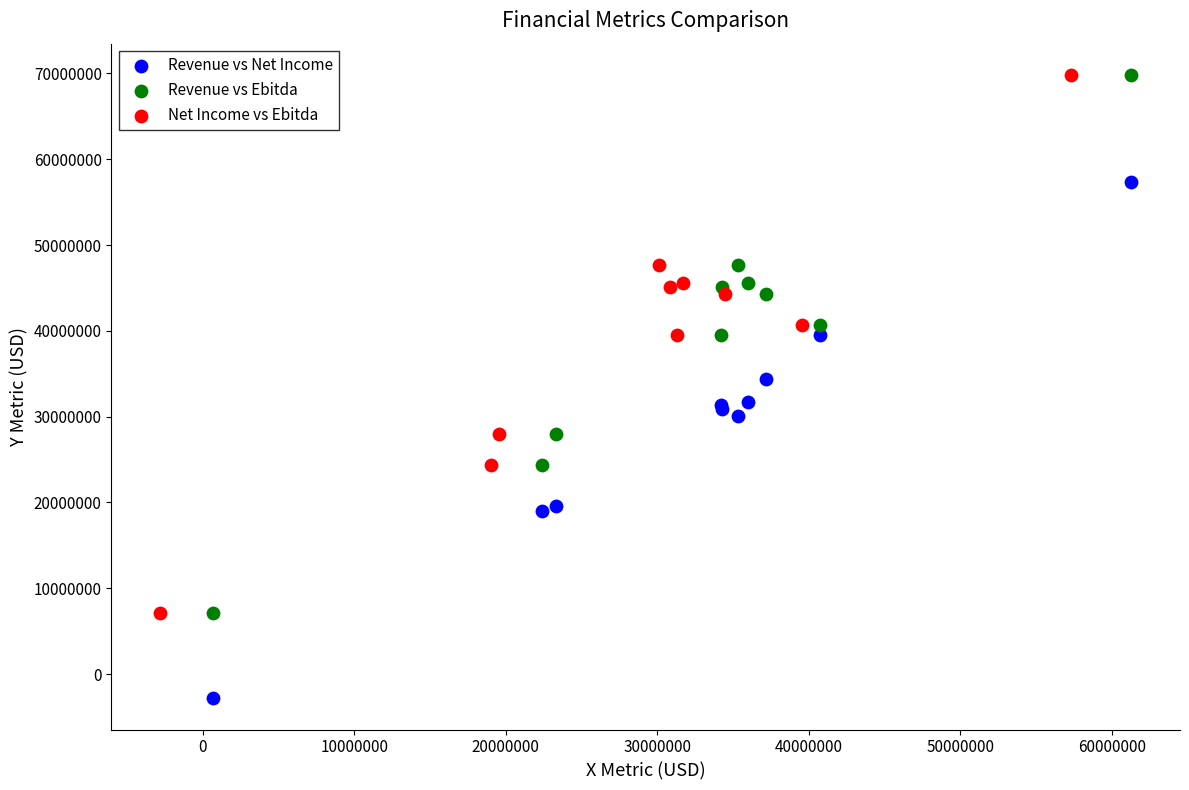

Which series reaches the minimum Y coordinate?

Revenue vs Net Income